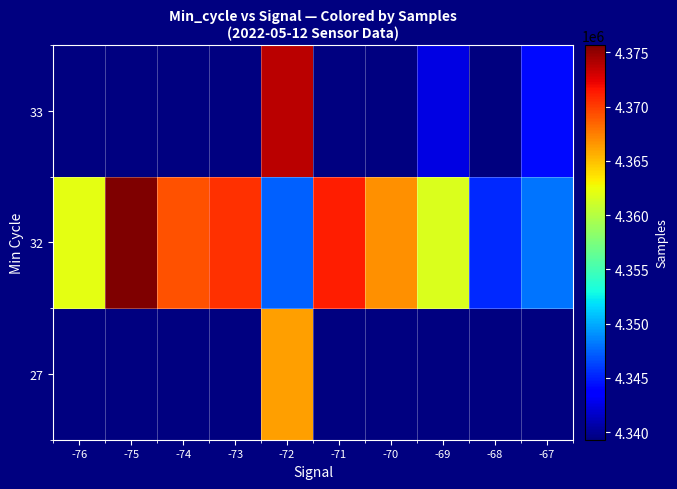

Which series has the largest total across all categories?

32